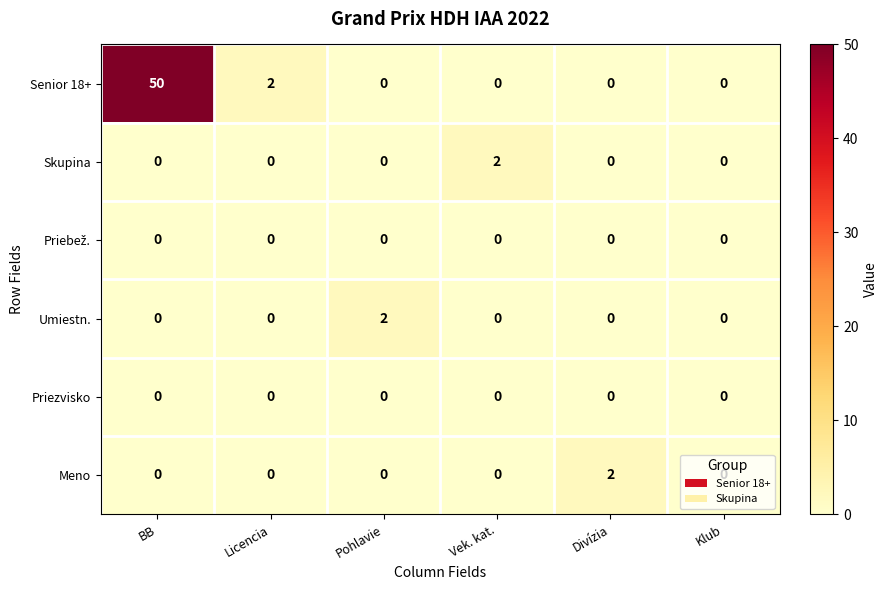

Which series has the widest spread of values?

Senior 18+